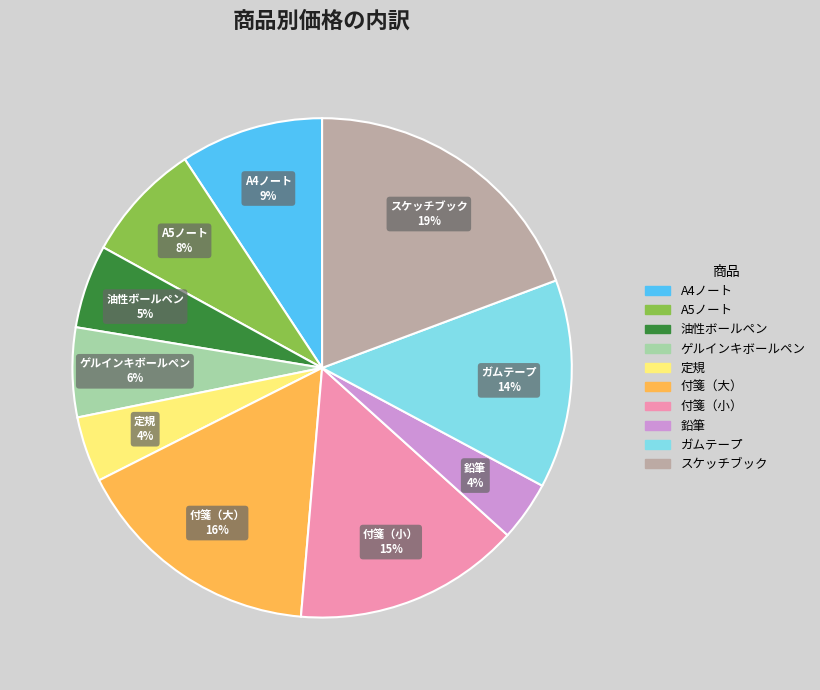

To the nearest percent, what is the average slice percentage?

10%